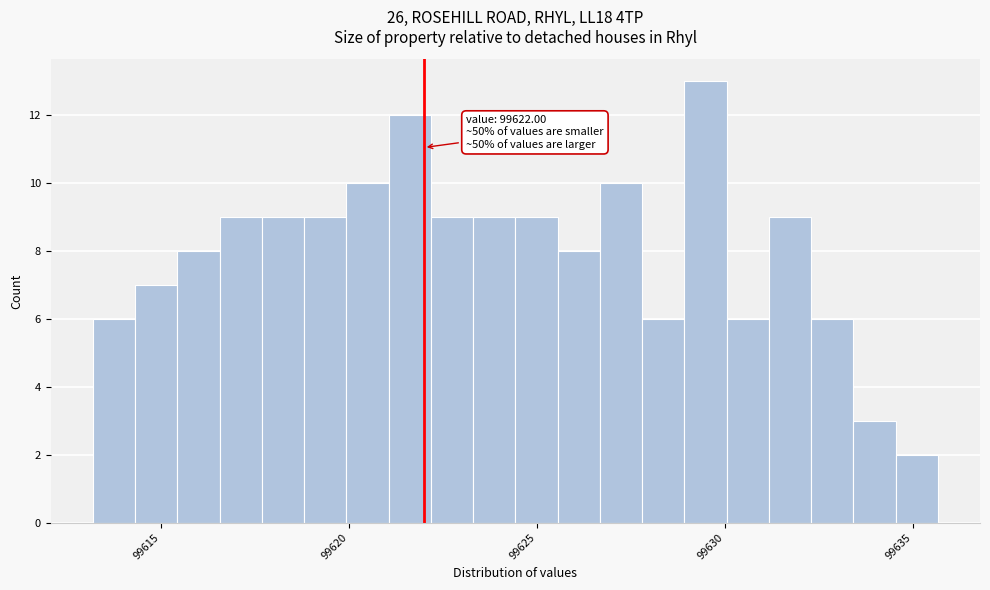

Read against the x-axis, roughly where is the centre of the tallest bar?

99629.5